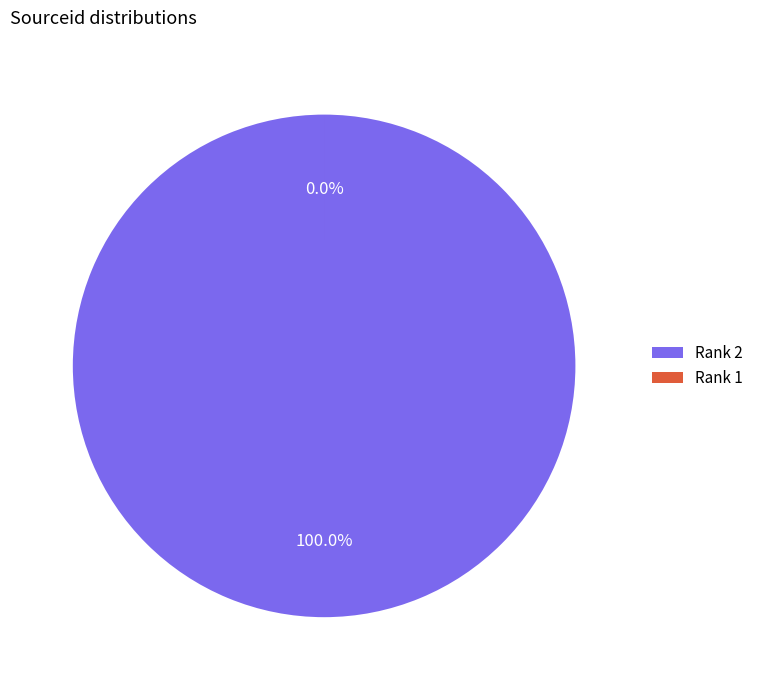

How many segments does this pie chart have?

2